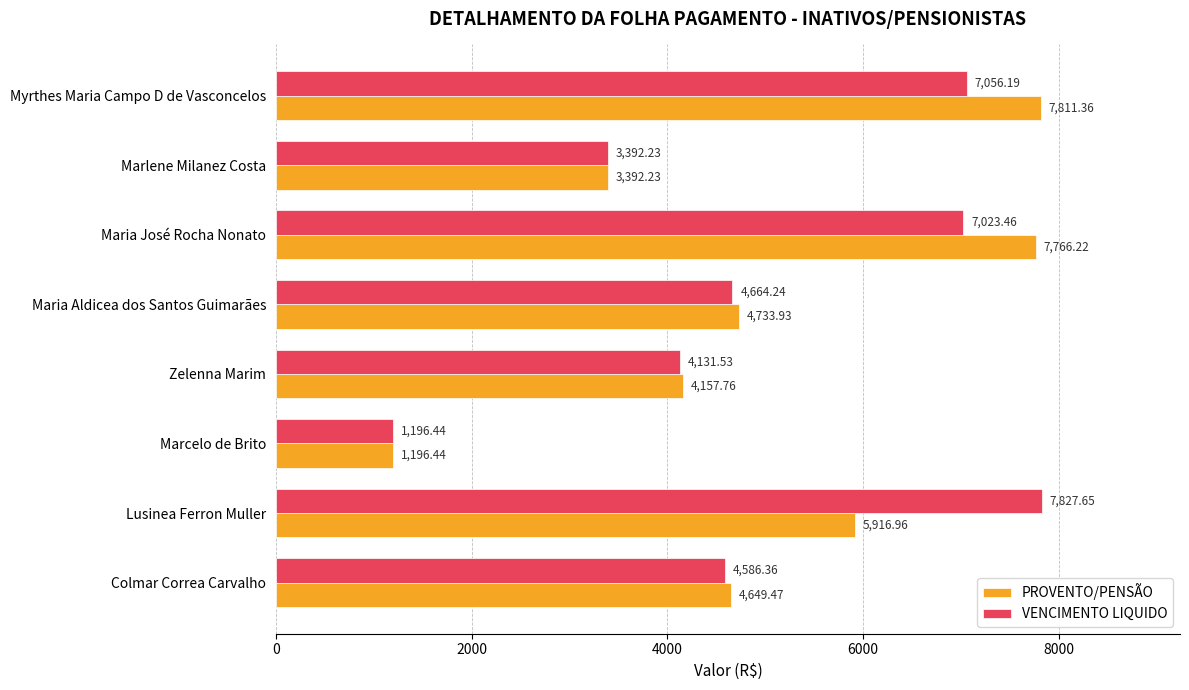

Which series has the widest spread of values?

VENCIMENTO LIQUIDO